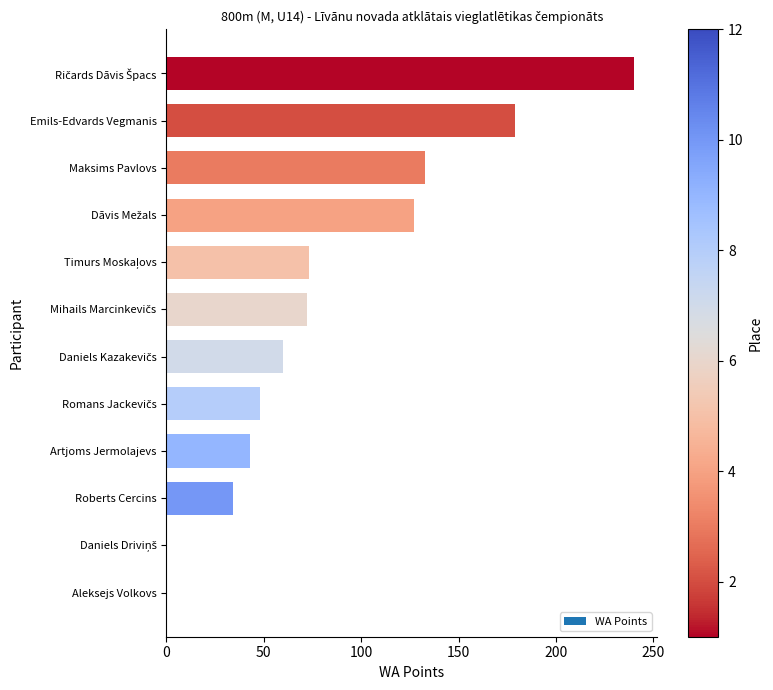

Read the value at Artjoms Jermolajevs.

43